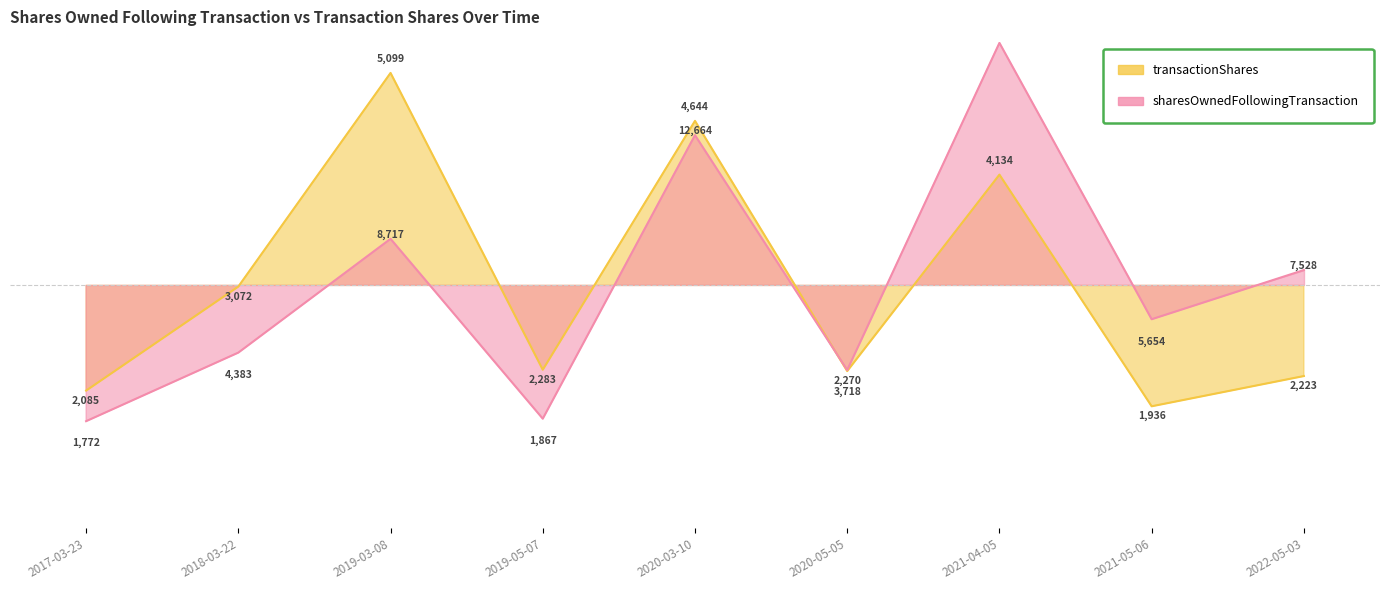

Reading left to right, transcribe all the data shown in this chart.

transactionShares: 2017-03-23=-1.7	2018-03-22=-0.0	2019-03-08=3.5	2019-05-07=-1.4	2020-03-10=2.7	2020-05-05=-1.4	2021-04-05=1.8	2021-05-06=-2.0	2022-05-03=-1.5
sharesOwnedFollowingTransaction: 2017-03-23=-2.2	2018-03-22=-1.1	2019-03-08=0.8	2019-05-07=-2.2	2020-03-10=2.5	2020-05-05=-1.4	2021-04-05=4.0	2021-05-06=-0.6	2022-05-03=0.3